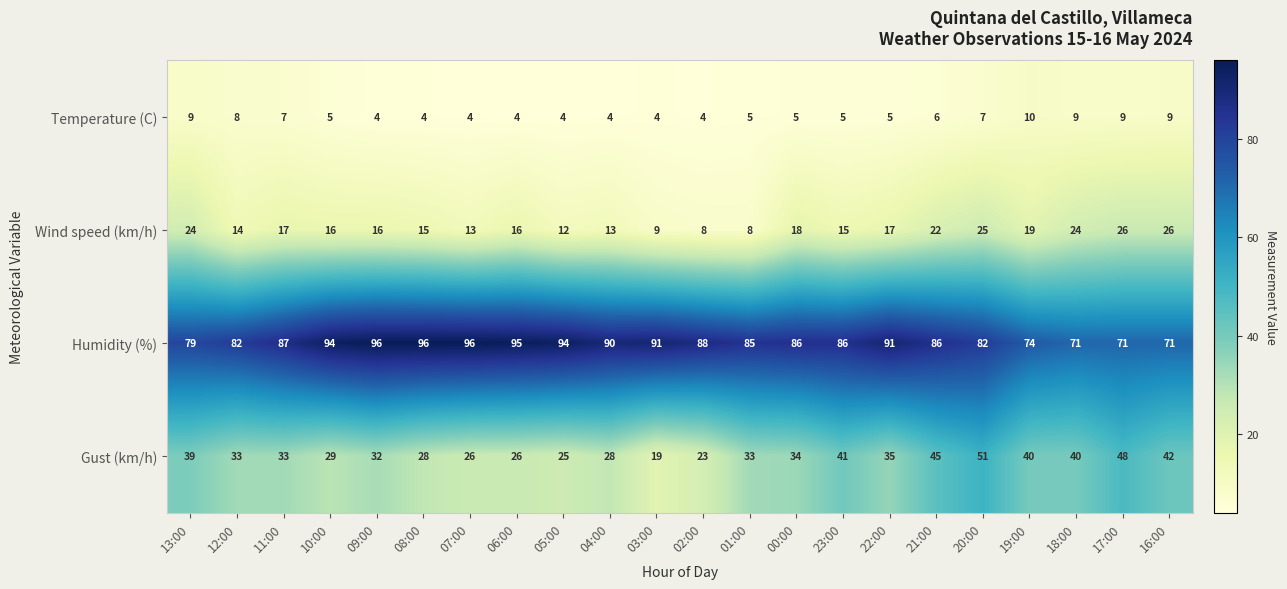

What is the difference between the highest and lowest values at 21:00?

80